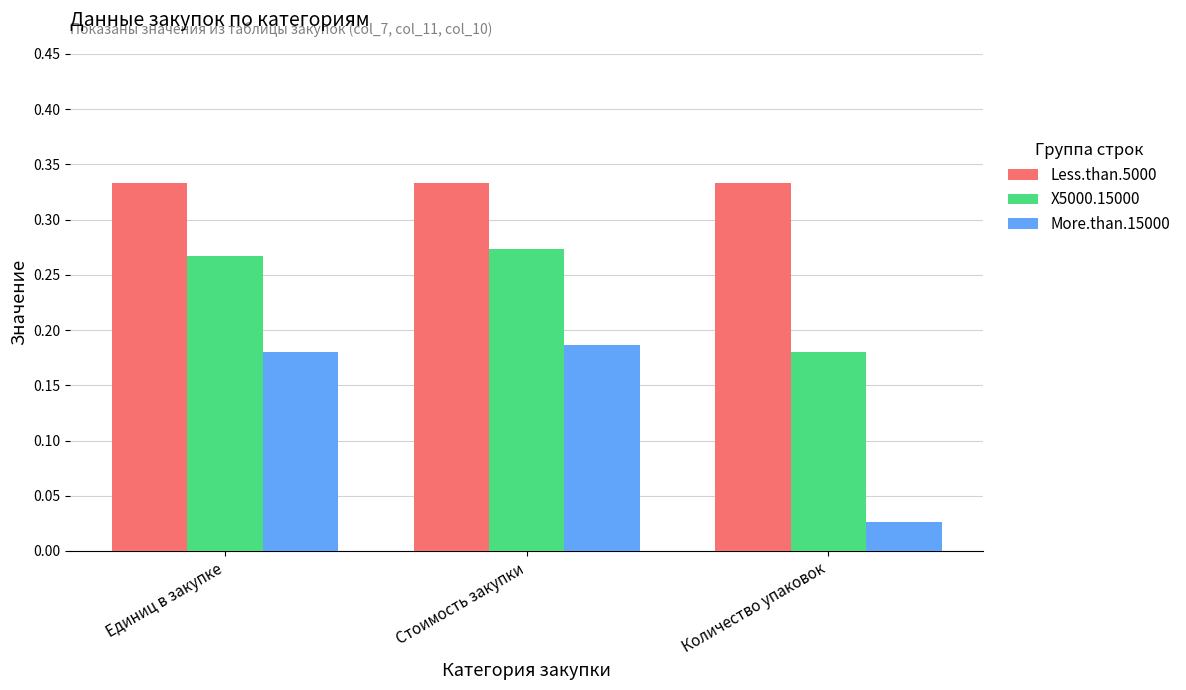

What is the label of the 3rd bar from the left?

Количество упаковок